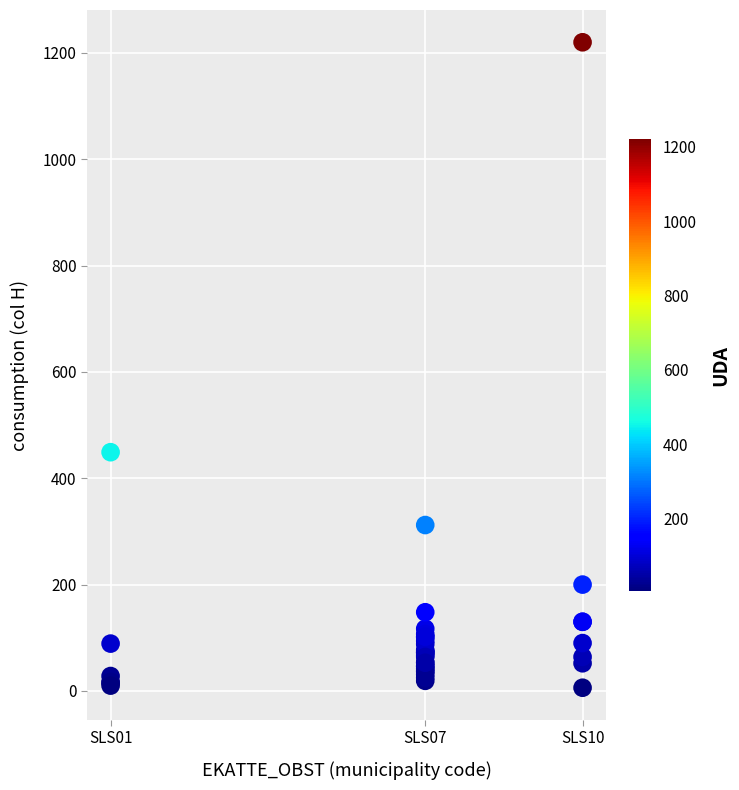

What Y value in the scatter plot is closest to 613?

449